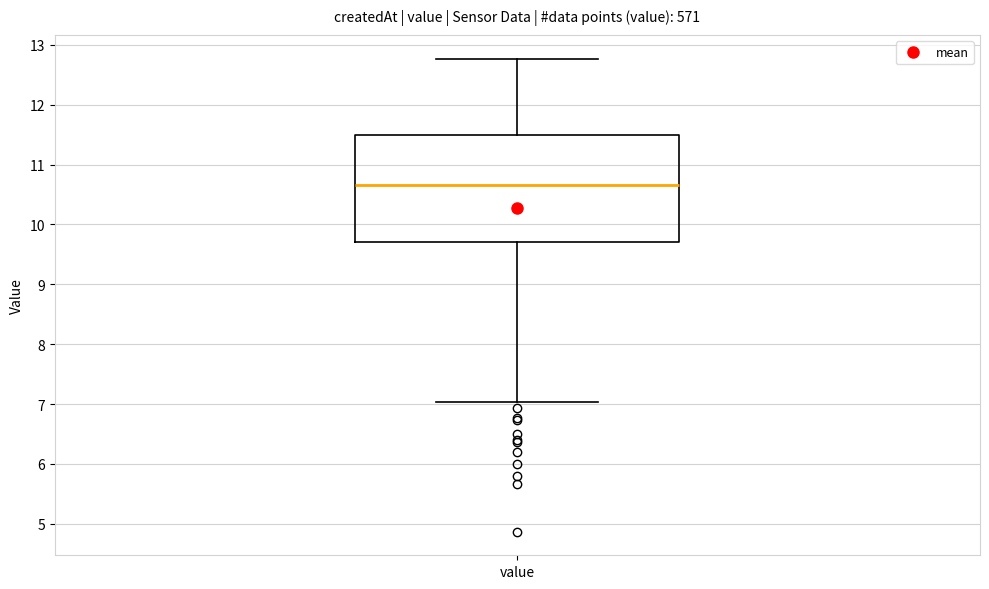

Where does the lower whisker of the box for value end on the y-axis? The values are not printed on the chart, so give them approximately, as read against the axis.

7.0